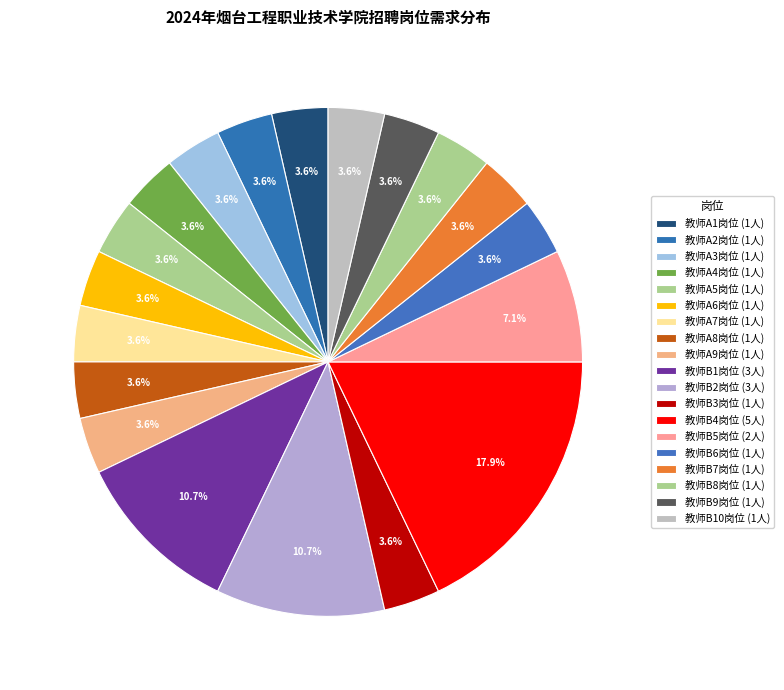

To the nearest percent, what is the difference between the 教师A8岗位 and 教师B1岗位 slice percentages?

7%